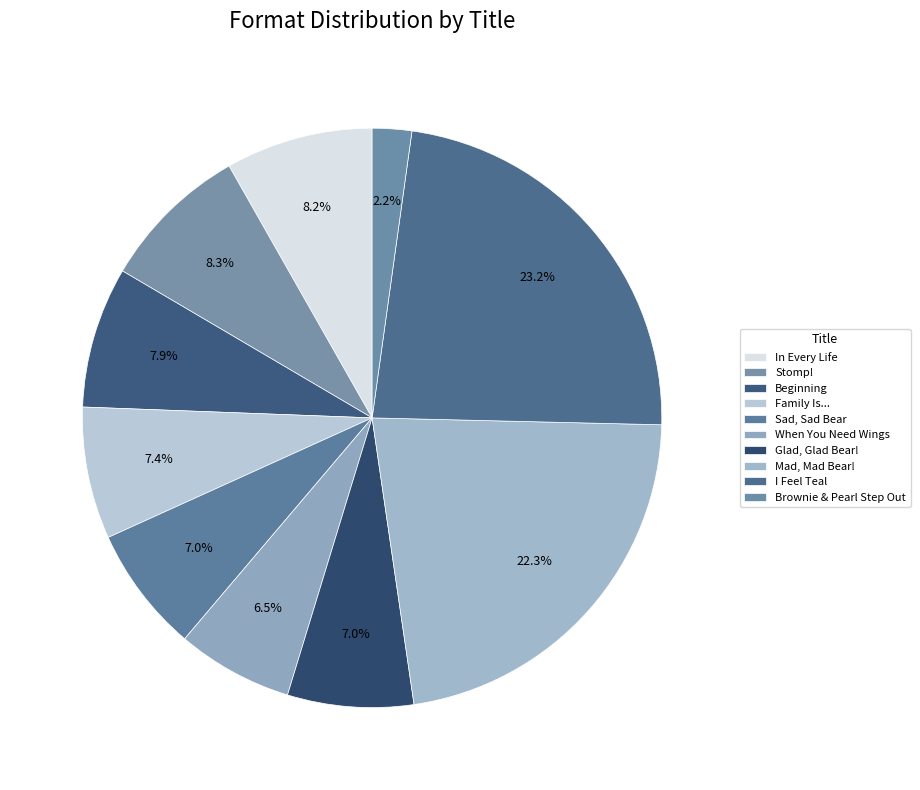

Rank the categories by value from lowest to highest.

Brownie & Pearl Step Out, When You Need Wings, Glad, Glad Bear!, Sad, Sad Bear, Family Is..., Beginning, In Every Life, Stomp!, Mad, Mad Bear!, I Feel Teal